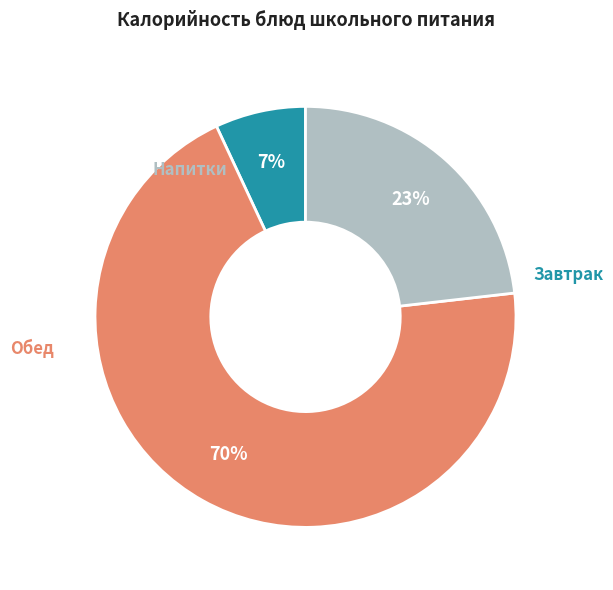

How many segments does this pie chart have?

3